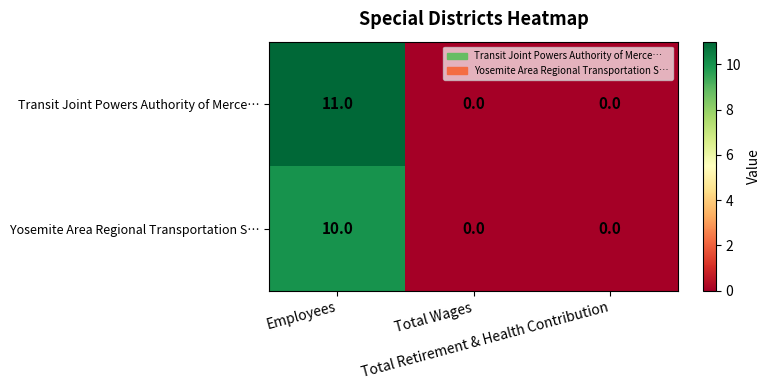

Count the Transit Joint Powers Authority of Merce… values in the range 0 to 11.

3